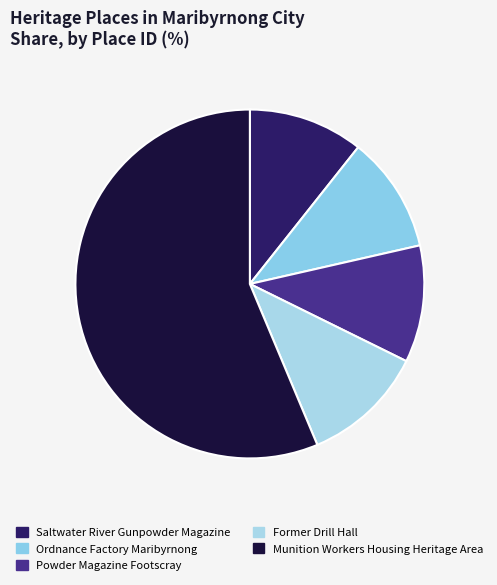

Between Saltwater River Gunpowder Magazine and Munition Workers Housing Heritage Area, which is larger?

Munition Workers Housing Heritage Area